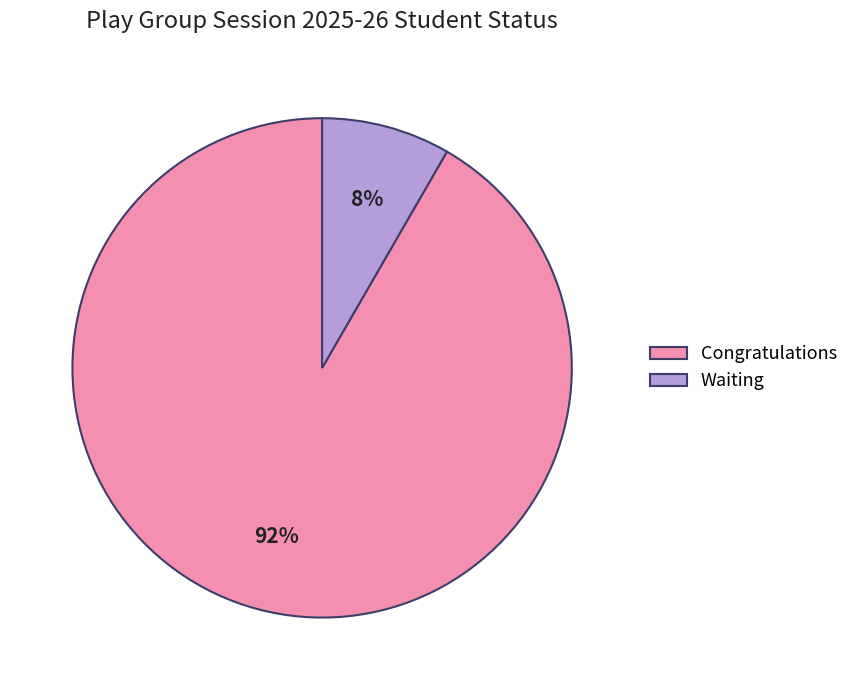

True or false: Waiting accounts for 8% of the total.

True